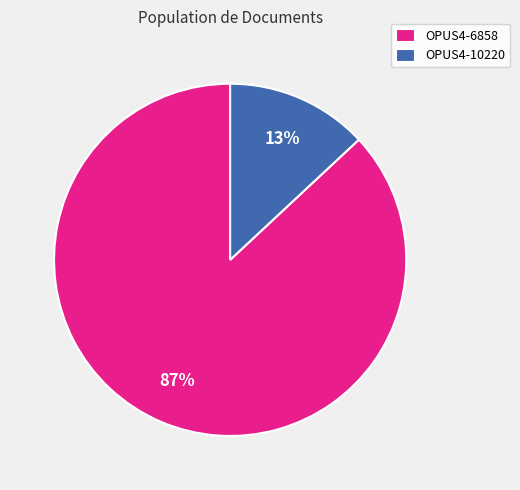

Which slice is the smallest?

OPUS4-10220